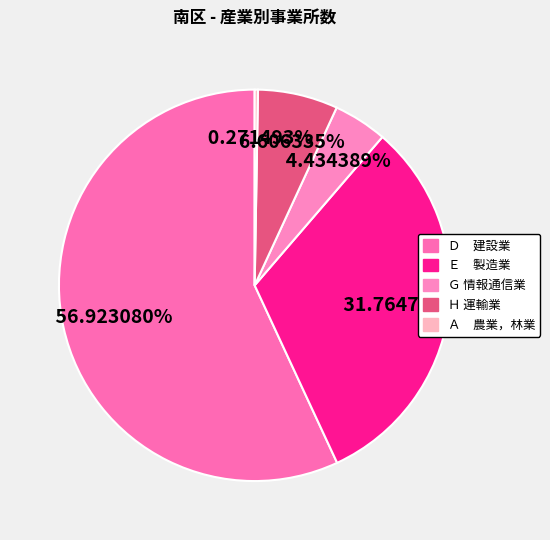

What is the smallest slice in the pie chart?

Ａ　農業，林業